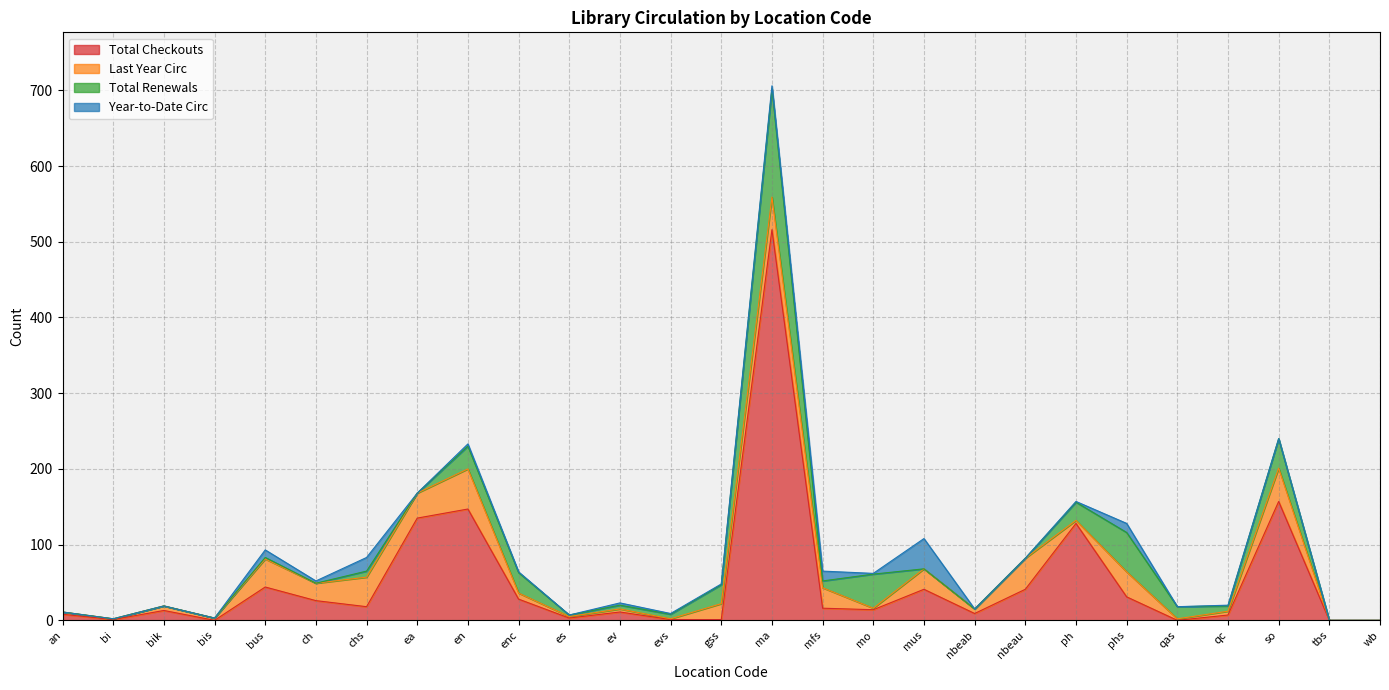

At bis, list the series in order from smallest to largest.

Total Checkouts, Total Renewals, Year-to-Date Circ, Last Year Circ